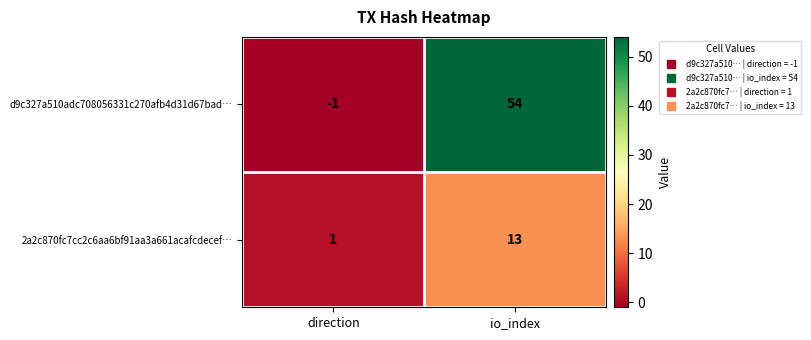

Rank the series by their maximum value, from highest to lowest.

d9c327a510adc708056331c270afb4d31d67bad…, 2a2c870fc7cc2c6aa6bf91aa3a661acafcdecef…